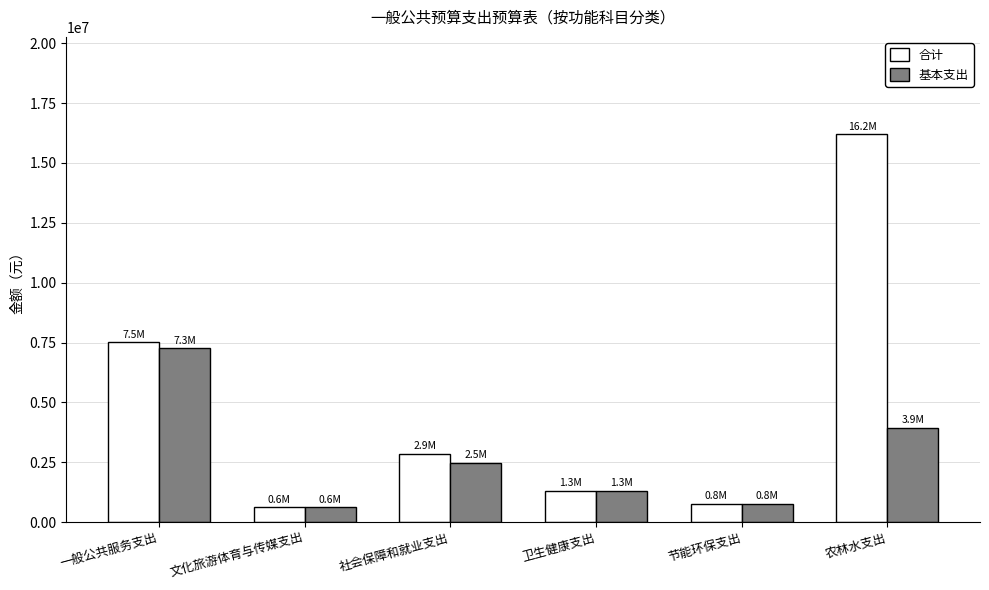

What is the label of the 5th bar from the right?

文化旅游体育与传媒支出